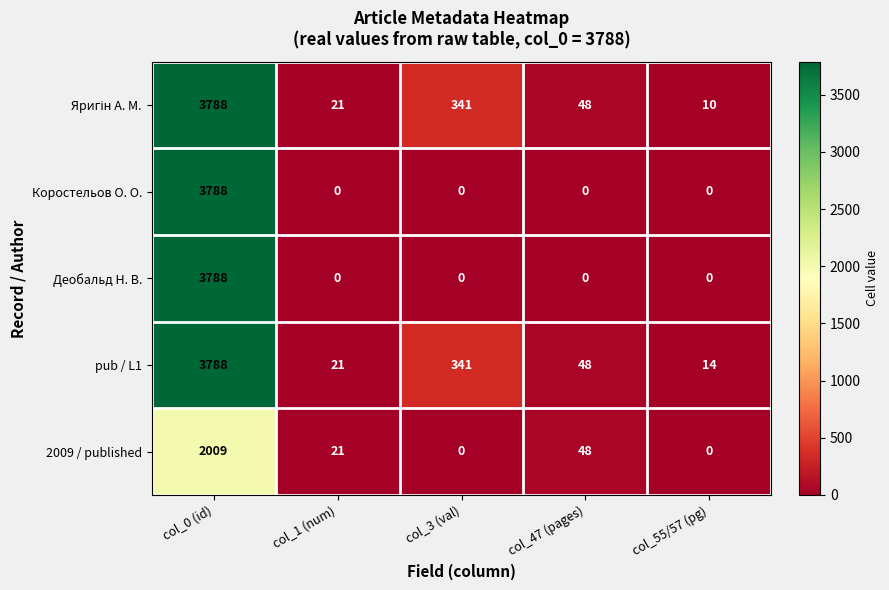

Which series has the largest total across all categories?

pub / L1